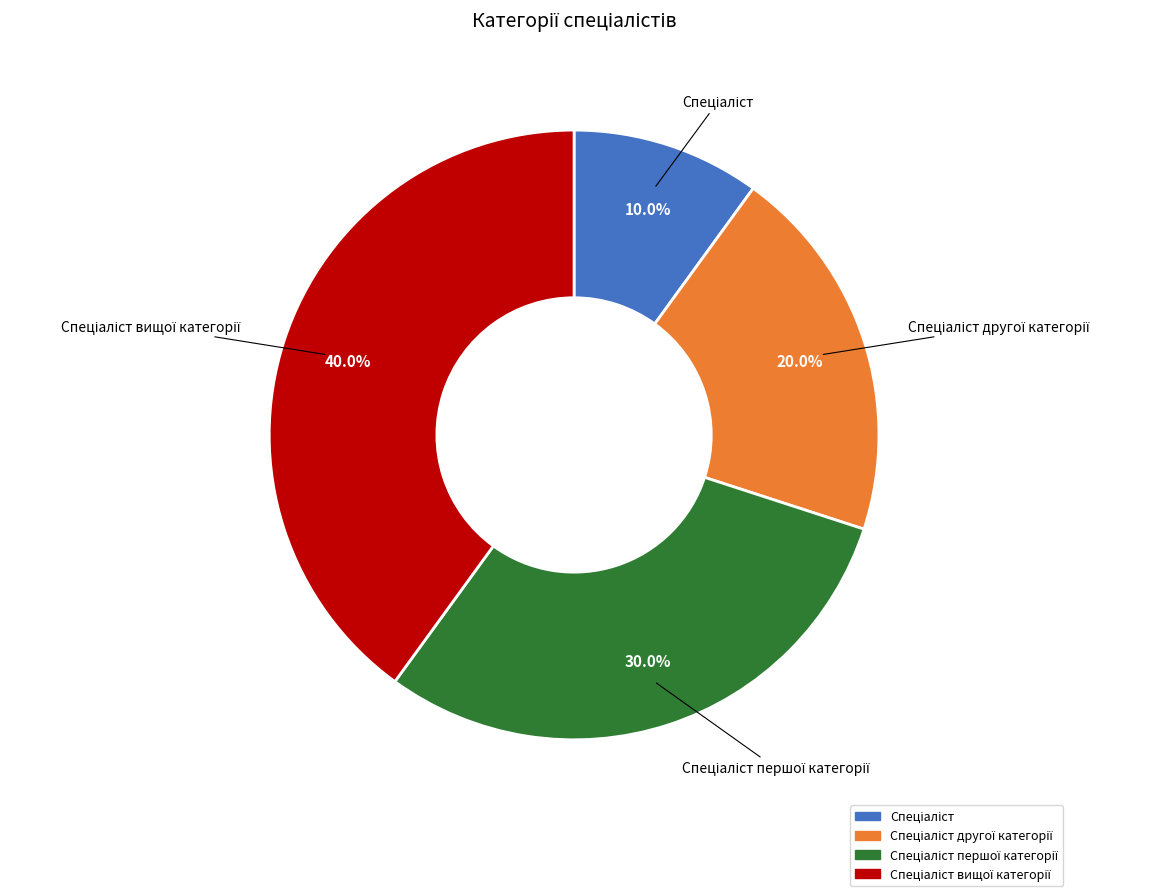

Is there any slice that represents more than half of the pie?

No